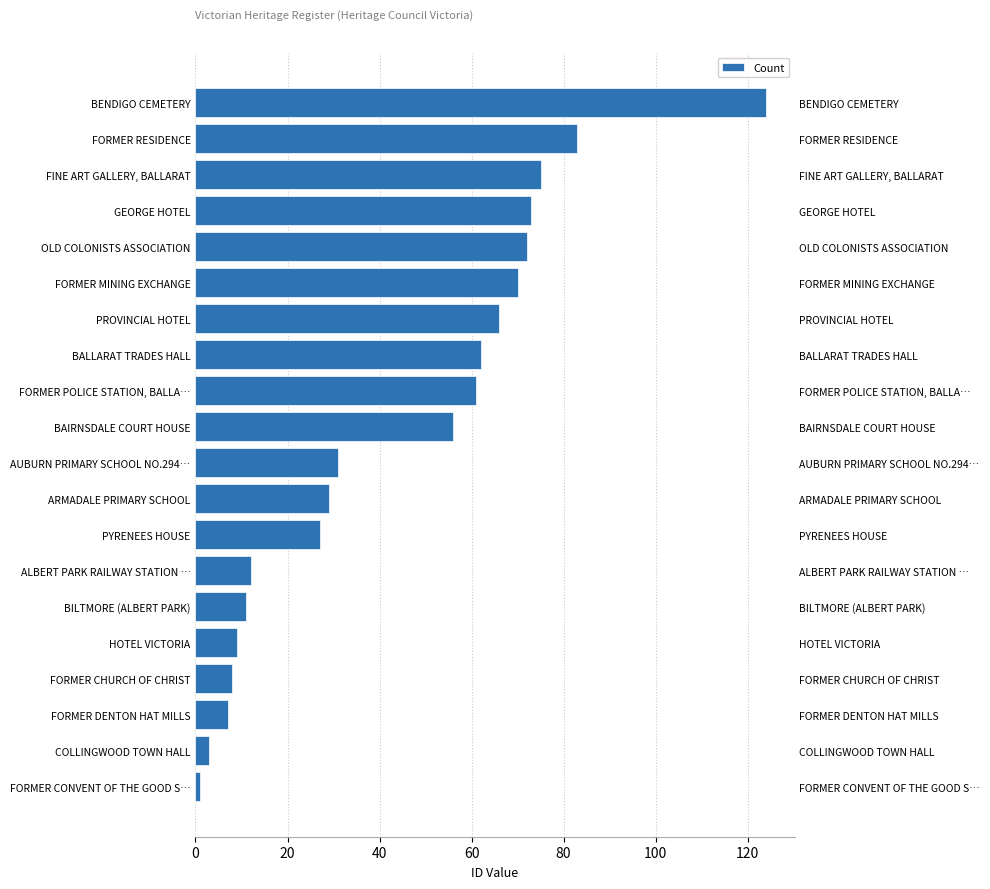

The chart shows a value of 0 at FORMER CONVENT OF THE GOOD S…. True or false?

False